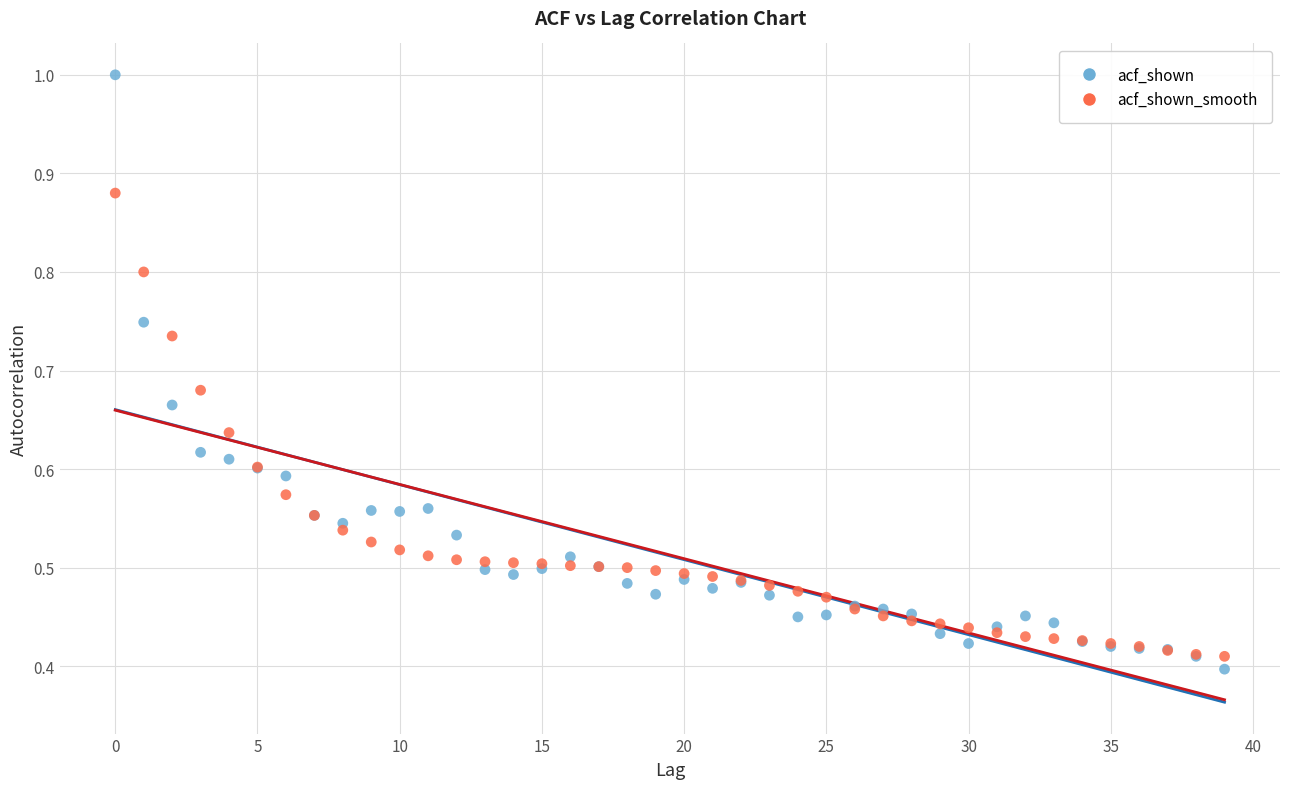

Which series has the largest Y range (max minus min)?

acf_shown